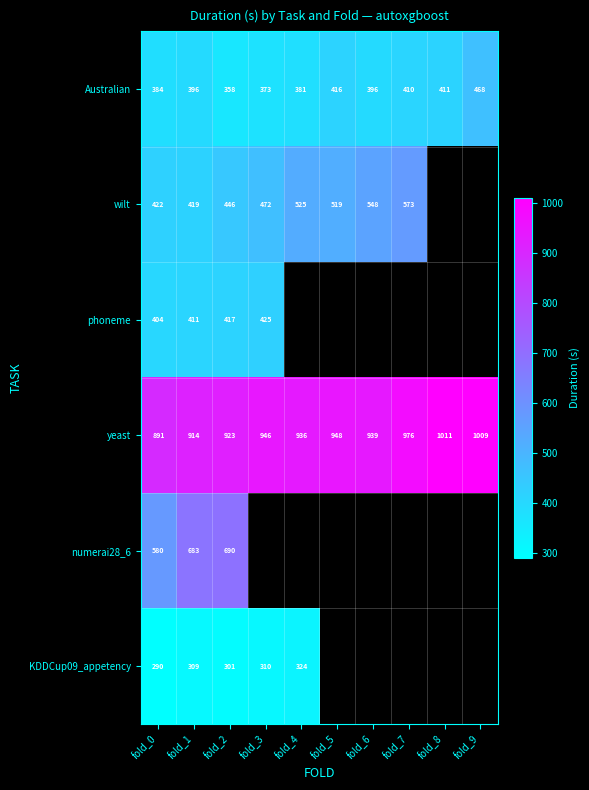

Which category has the lowest value in the Australian series?

fold_2